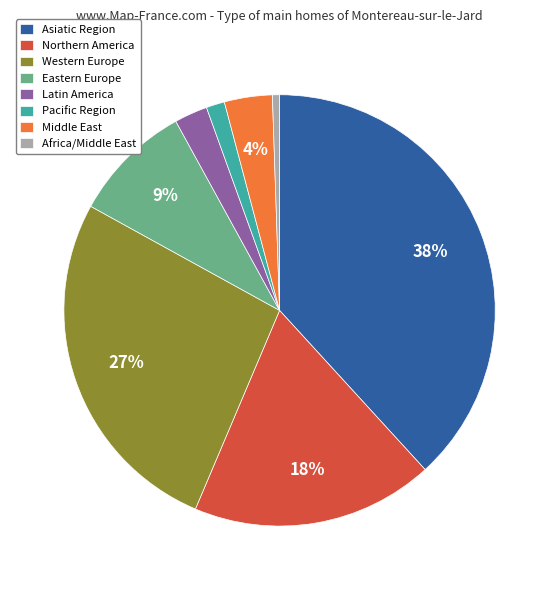

To the nearest percent, what is the combined percentage of Northern America and Eastern Europe?

27%